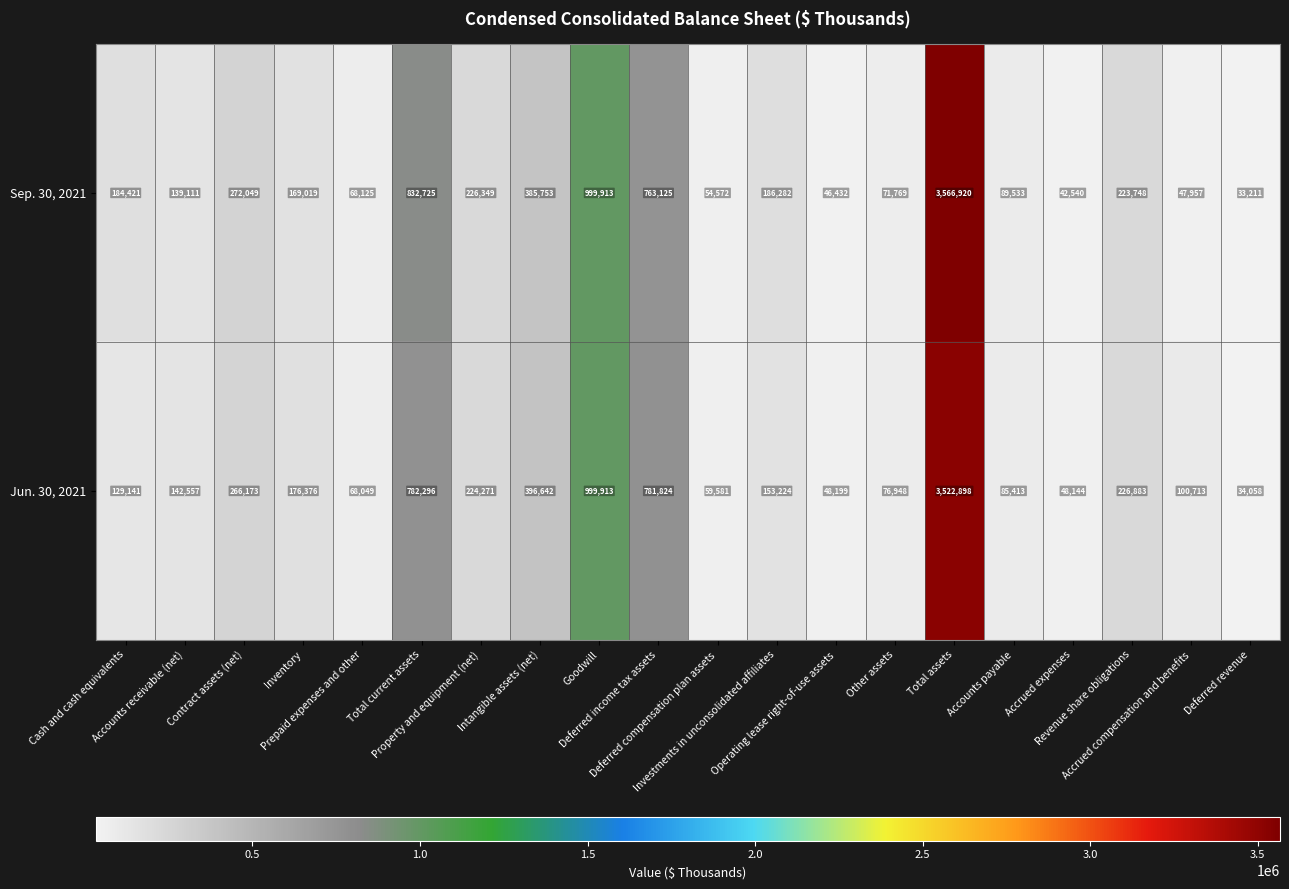

What is the average value of the Sep. 30, 2021 series?

420178